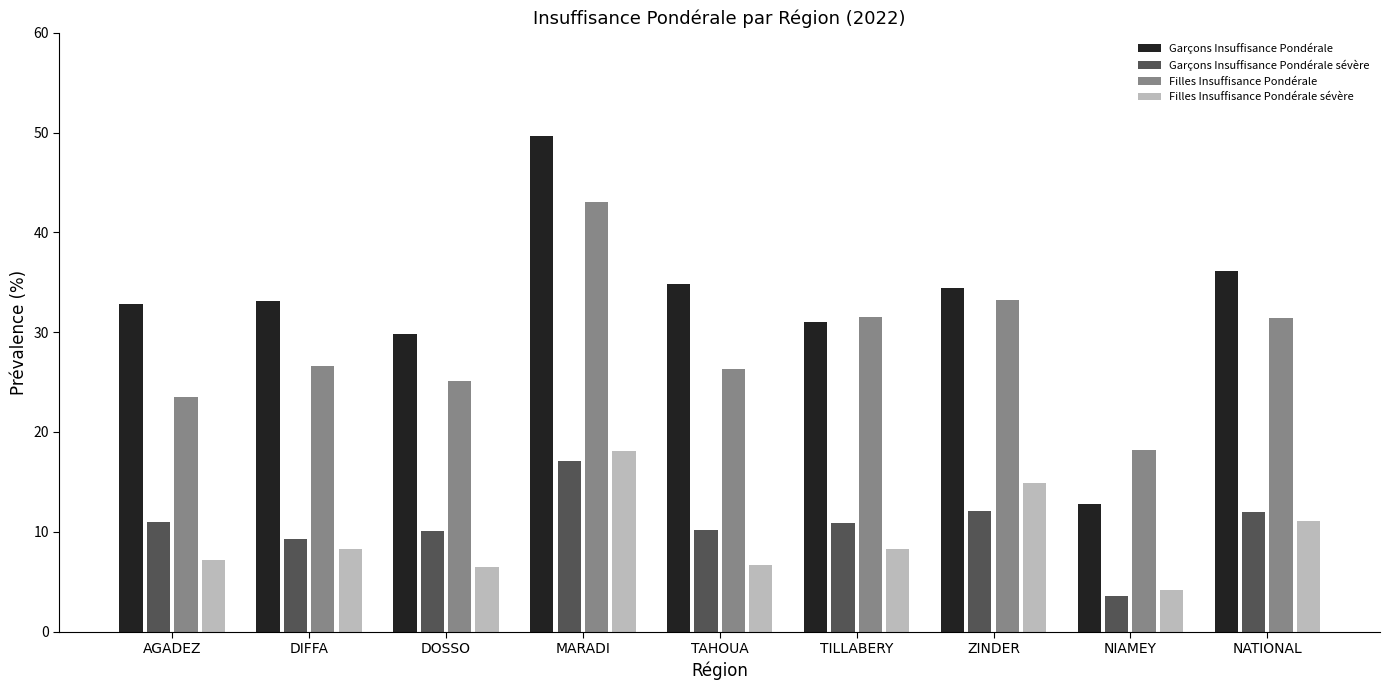

At which label does Filles Insuffisance Pondérale sévère reach its peak?

MARADI